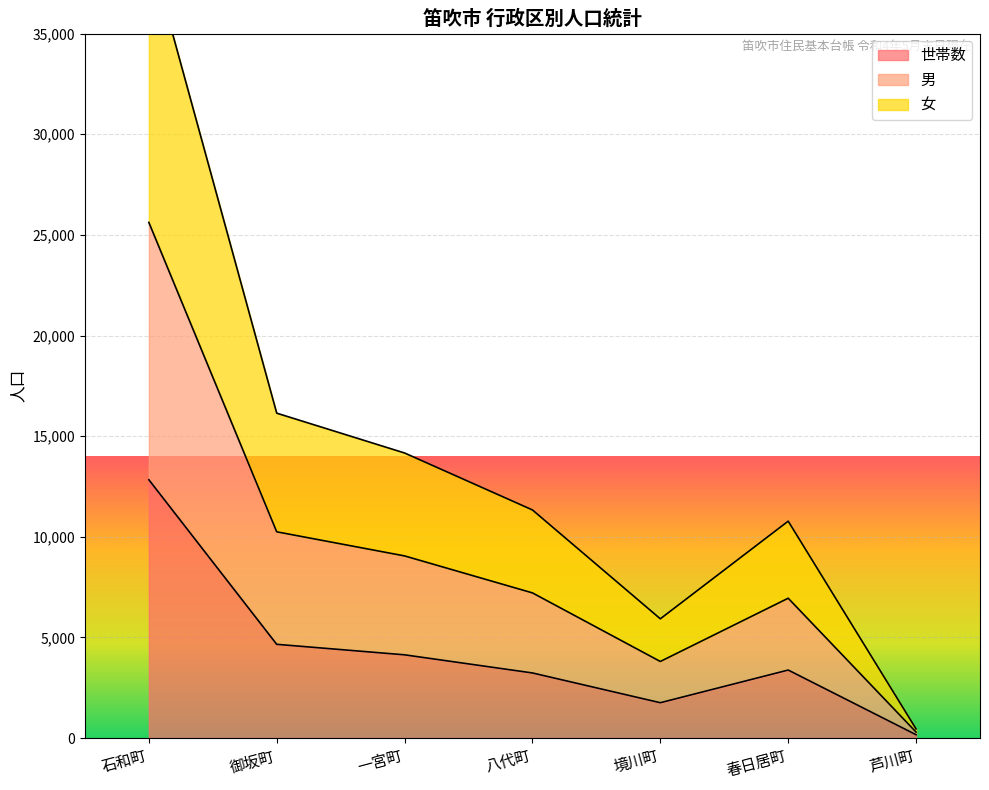

What is the highest value of the 世帯数 series?

12836